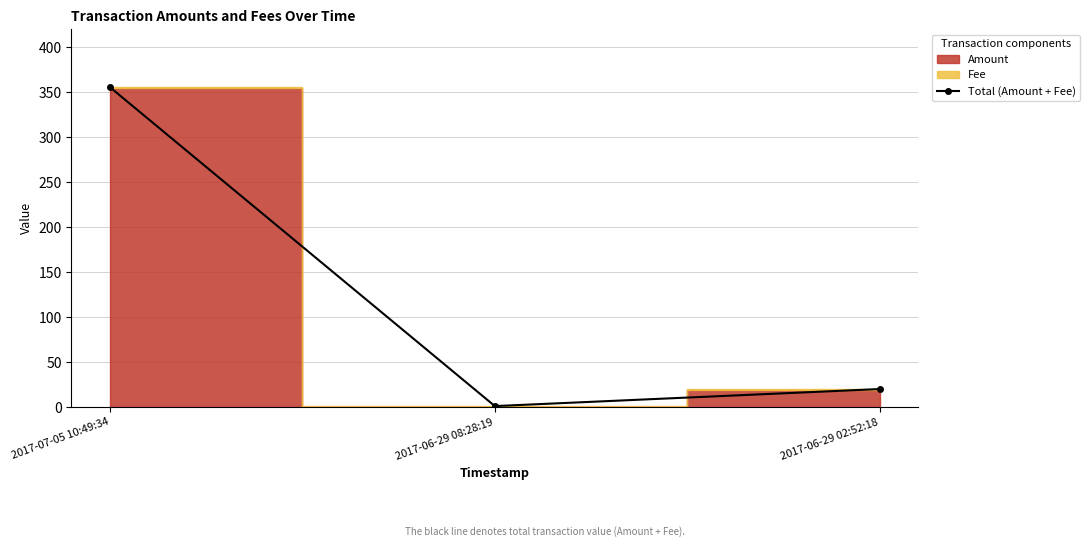

What is the greatest value displayed?

355.5